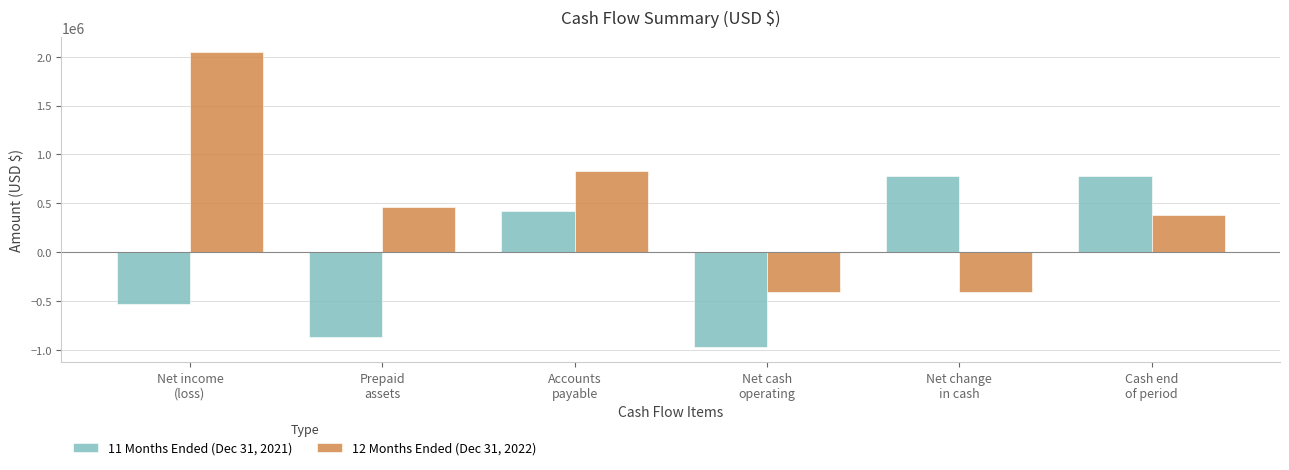

The value of 11 Months Ended (Dec 31, 2021) at Net income
(loss) is -925679. True or false?

False